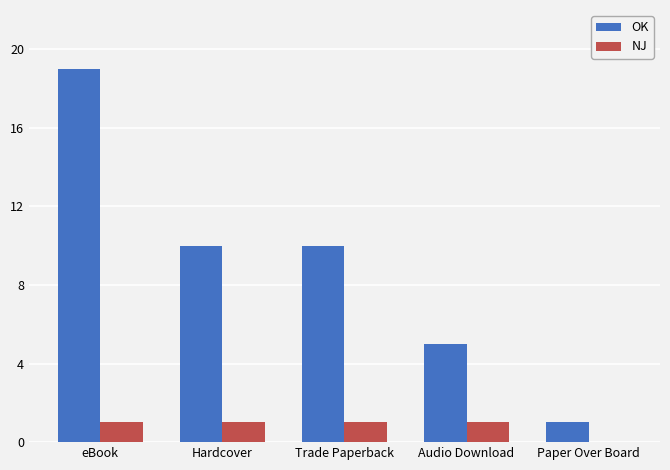

How many positive values does the NJ series have?

4